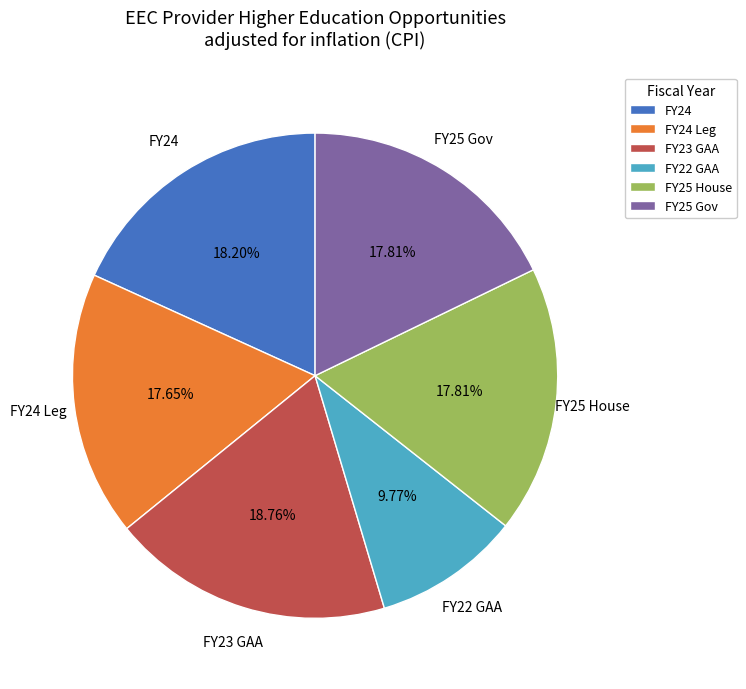

Count the number of slices in the pie.

6